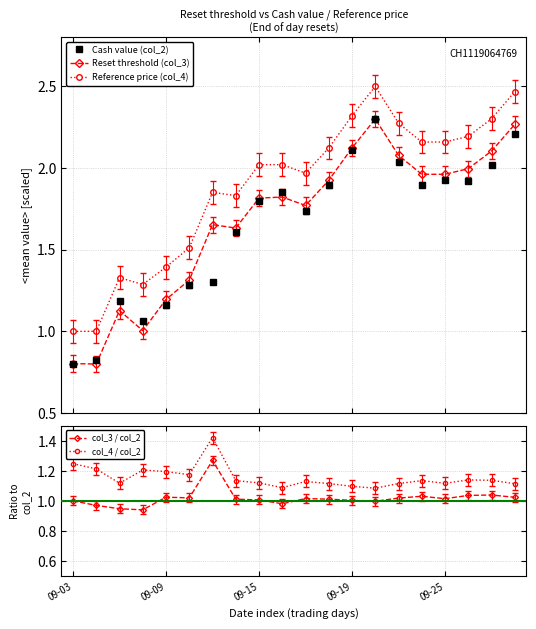

The col_3 / col_2 series shows 1.0 at 09-15. True or false?

True